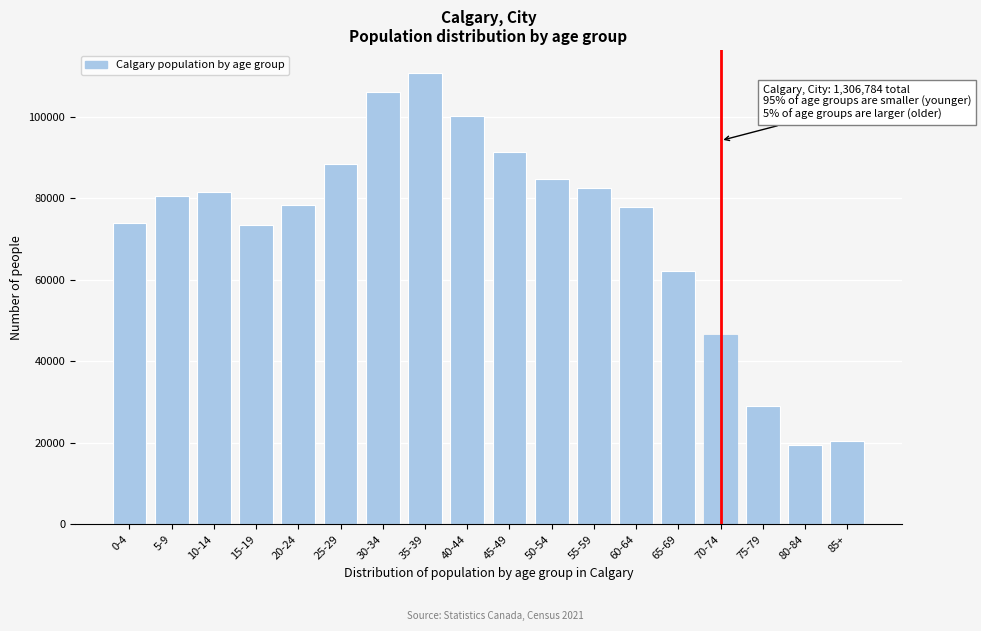

What is the difference between the maximum and minimum values?

91360